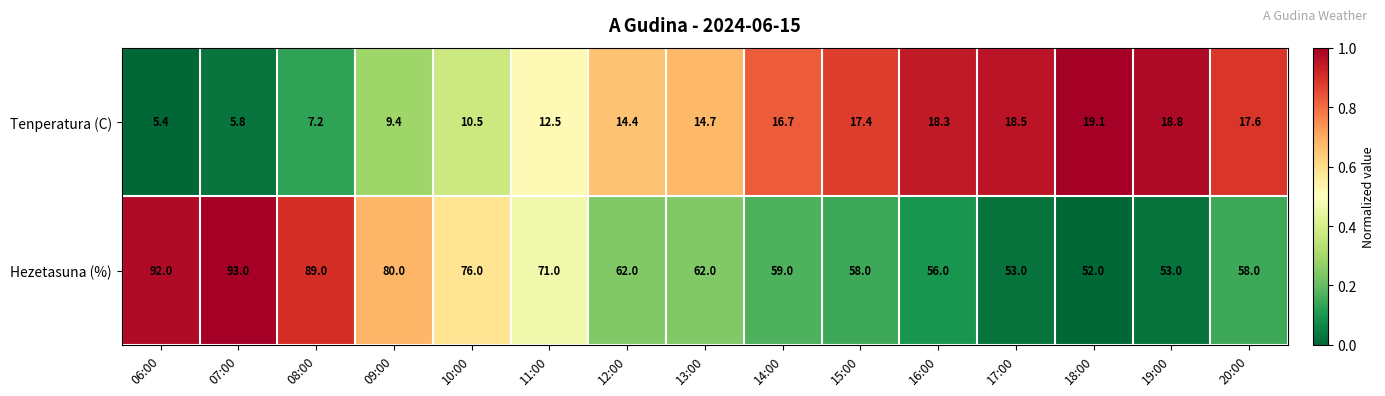

At which label is Hezetasuna (%) closest to 72?

11:00